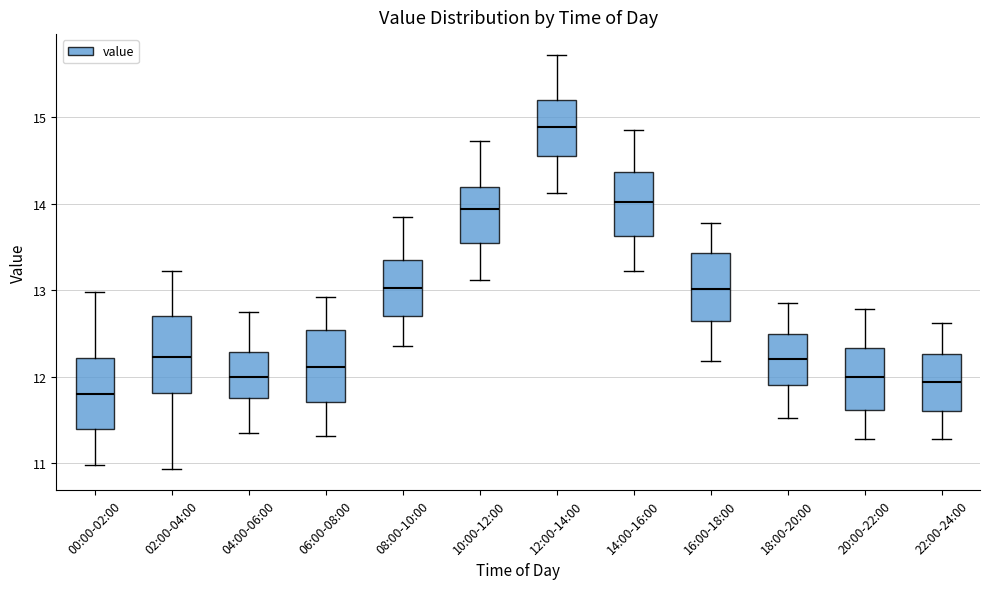

Which box has the highest median line?

12:00-14:00